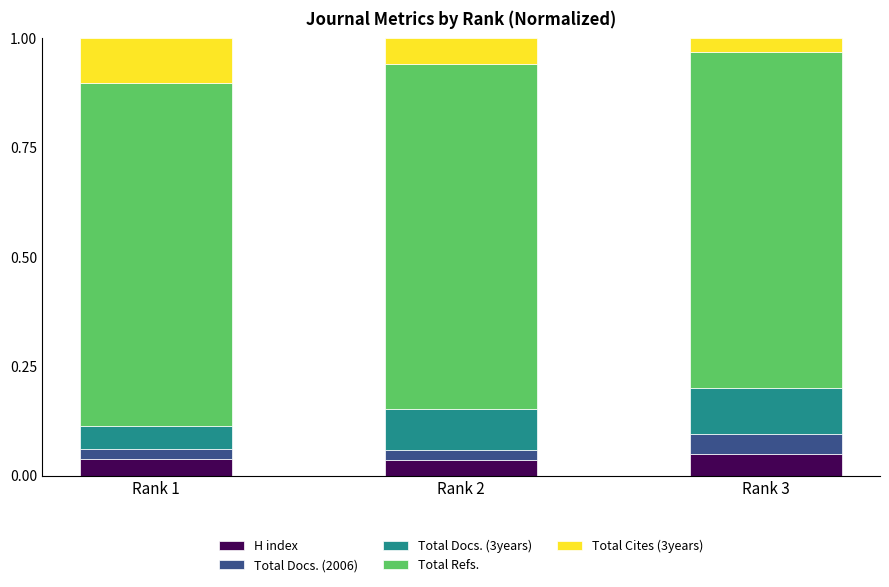

What are all the series names shown in the legend?

H index, Total Docs. (2006), Total Docs. (3years), Total Refs., Total Cites (3years)